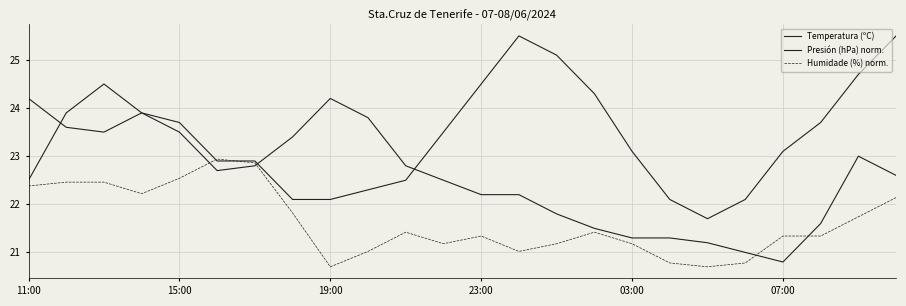

Does the chart have visible grid lines?

Yes